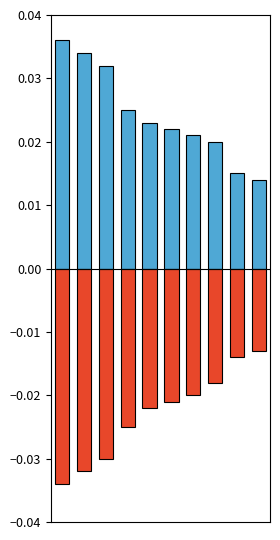

Between 2 and 3, which series saw the biggest shift?

Positive